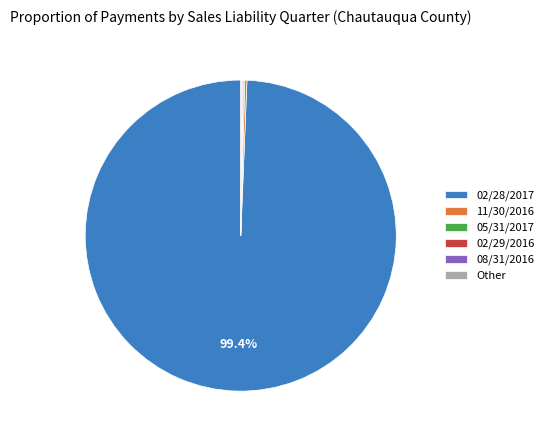

What is the majority slice?

02/28/2017